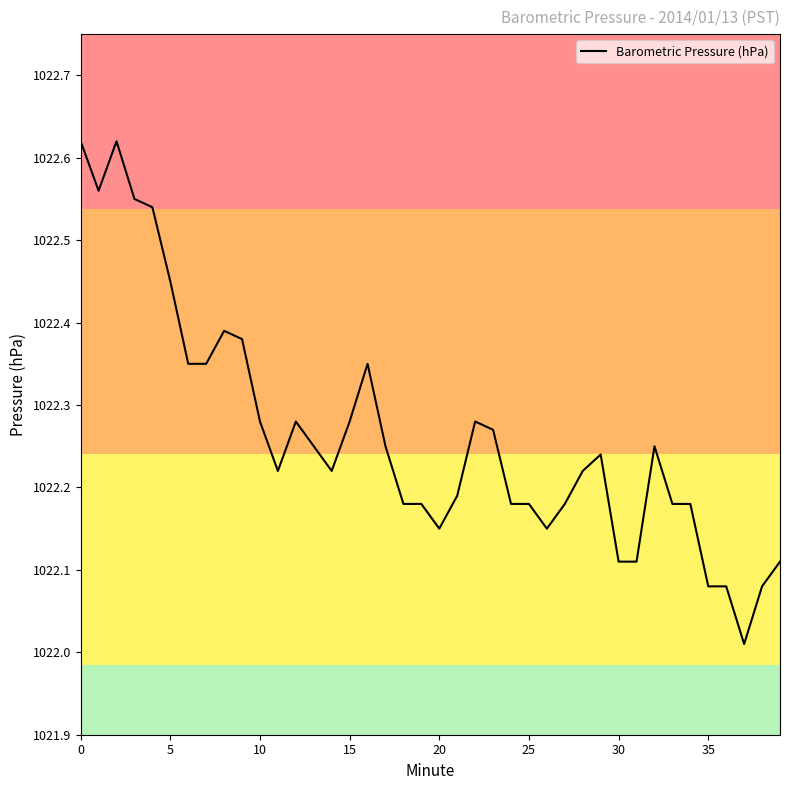

What is the difference between the maximum and minimum values?

0.6